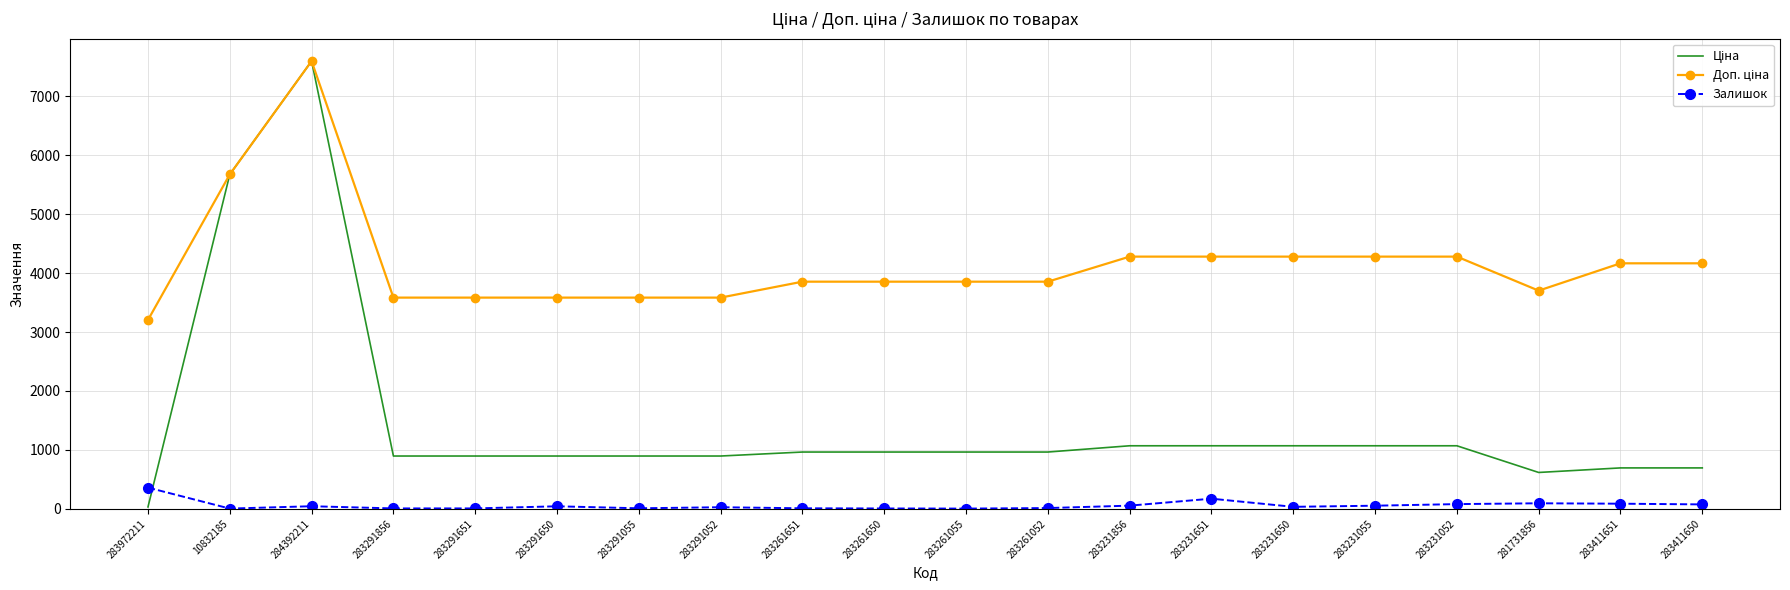

Is it true that Залишок equals 27.0 at 283291052?

True